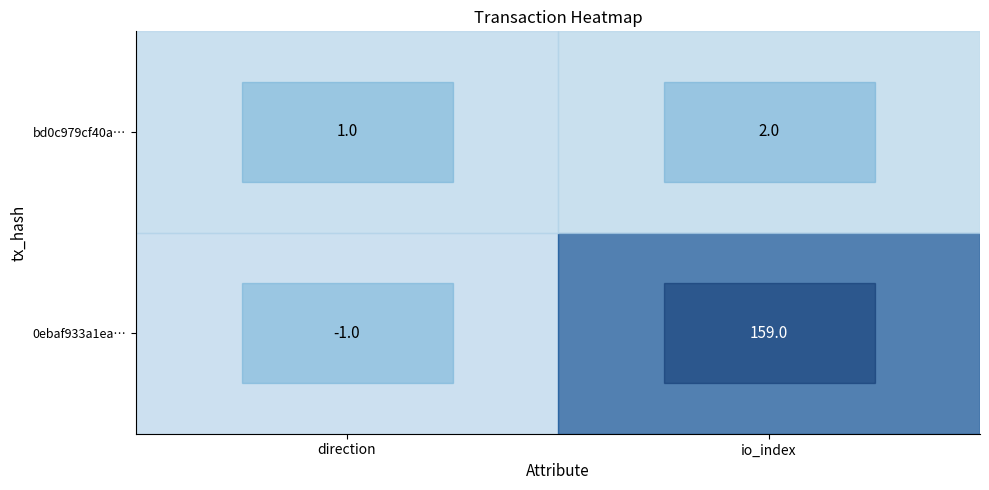

Which series has the largest range (max minus min)?

0ebaf933a1ea…